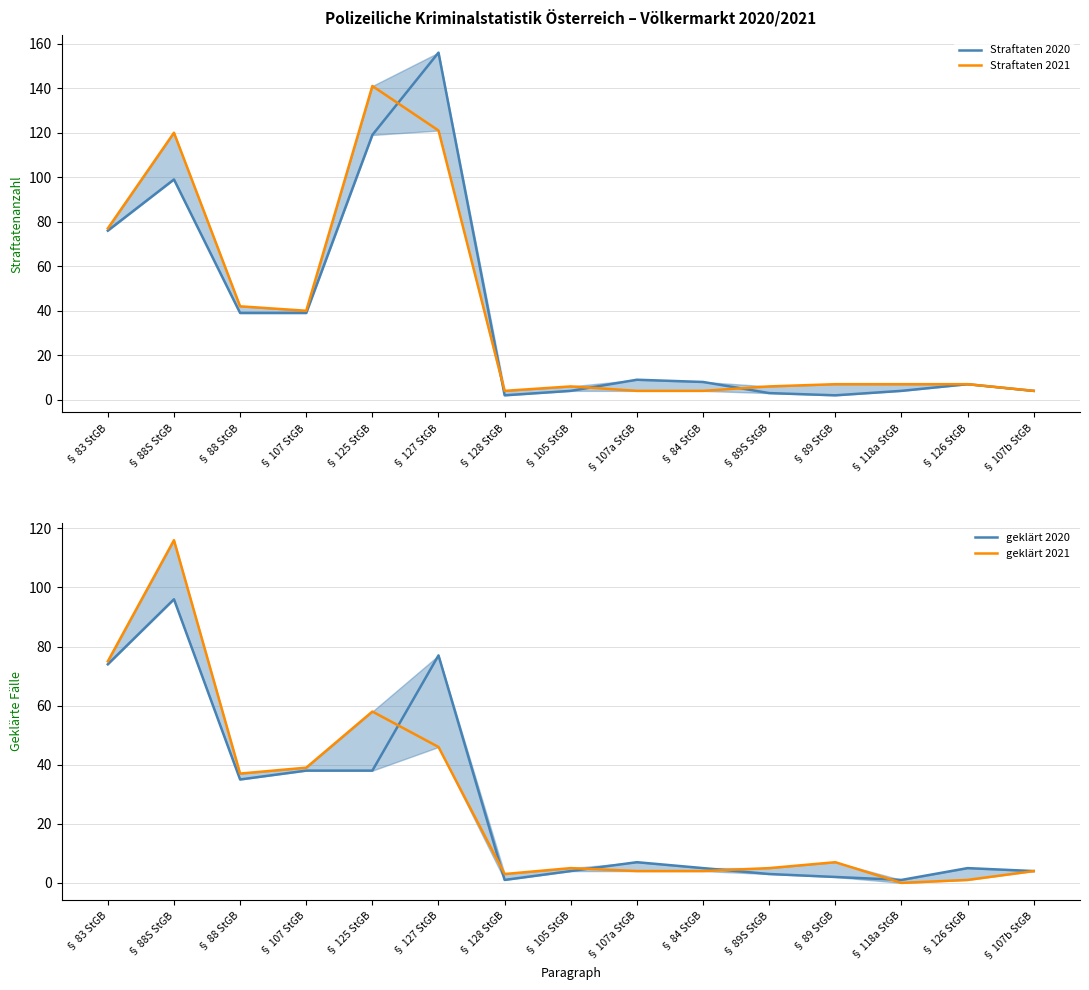

Between which two adjacent categories do Straftaten 2021 and geklärt 2020 first intersect?

§ 105 StGB and § 107a StGB